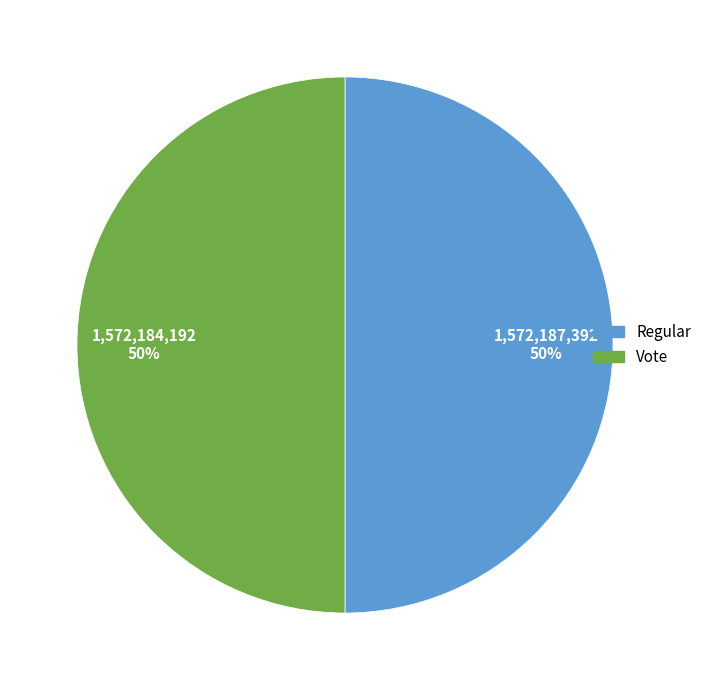

True or false: Vote accounts for 50% of the total.

True